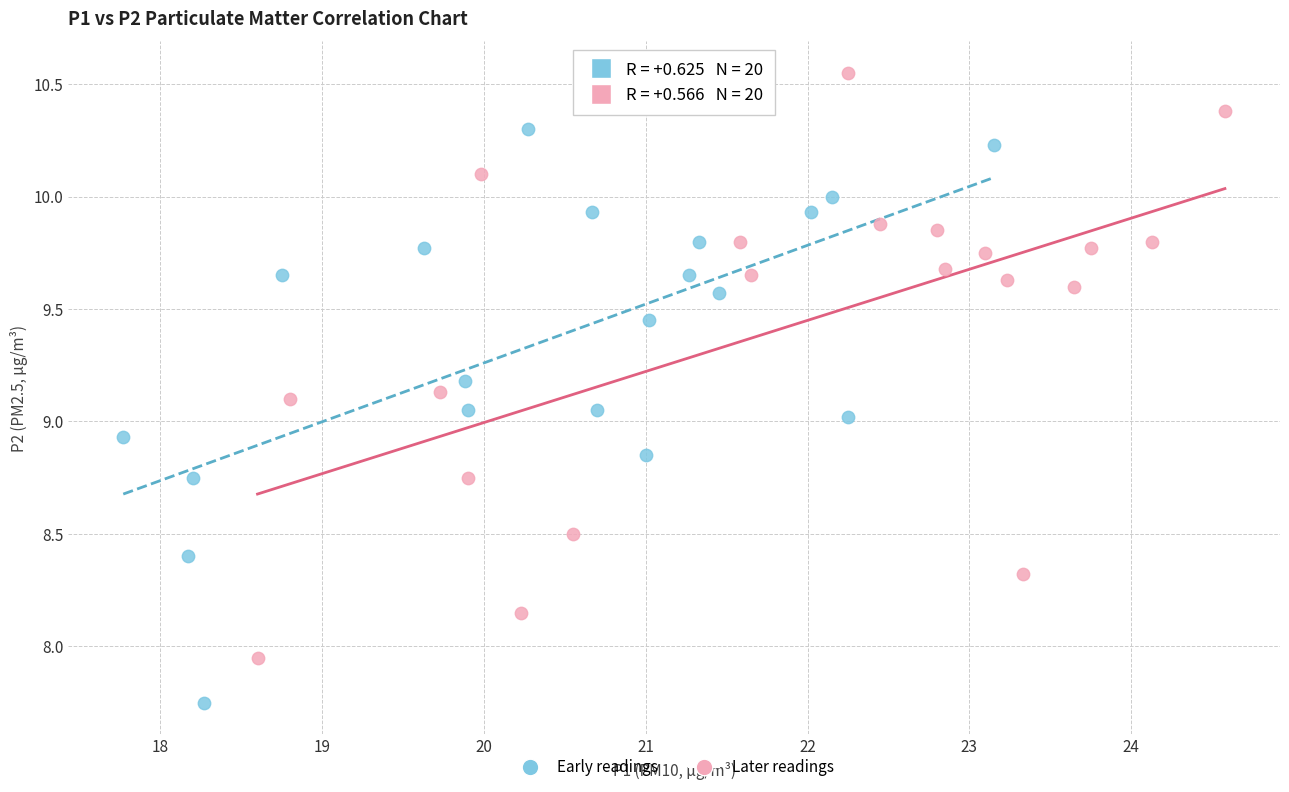

Which series reaches the maximum Y coordinate?

Later readings